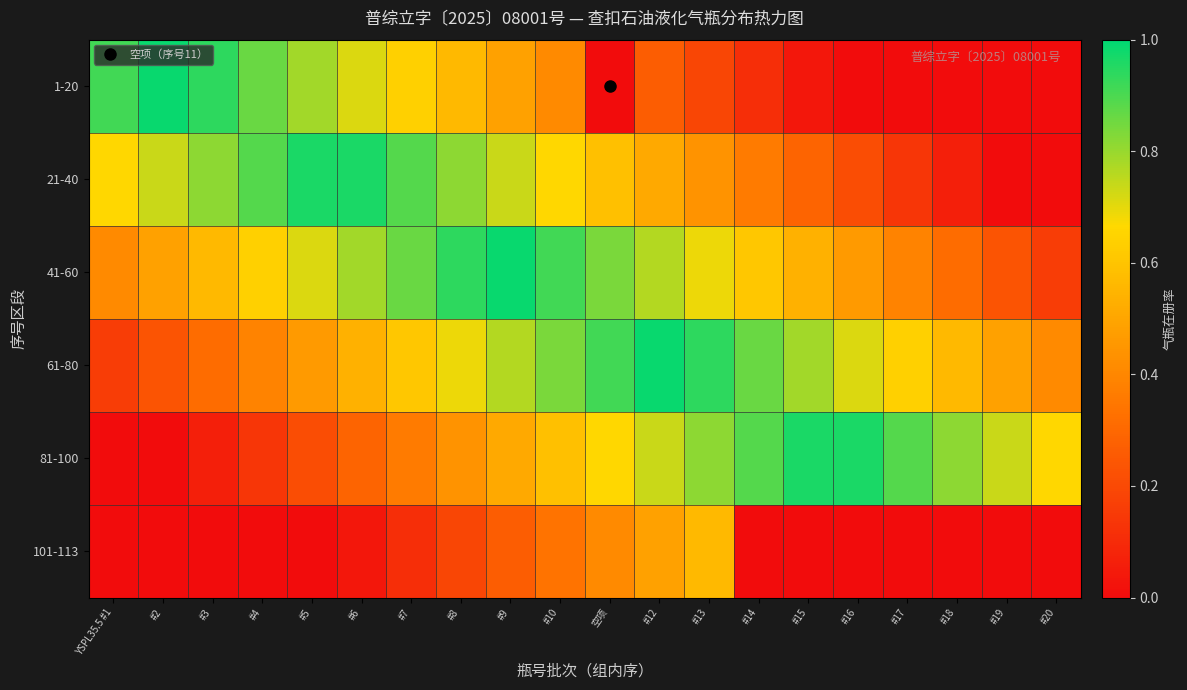

At how many categories does at least one series exceed 0?

20